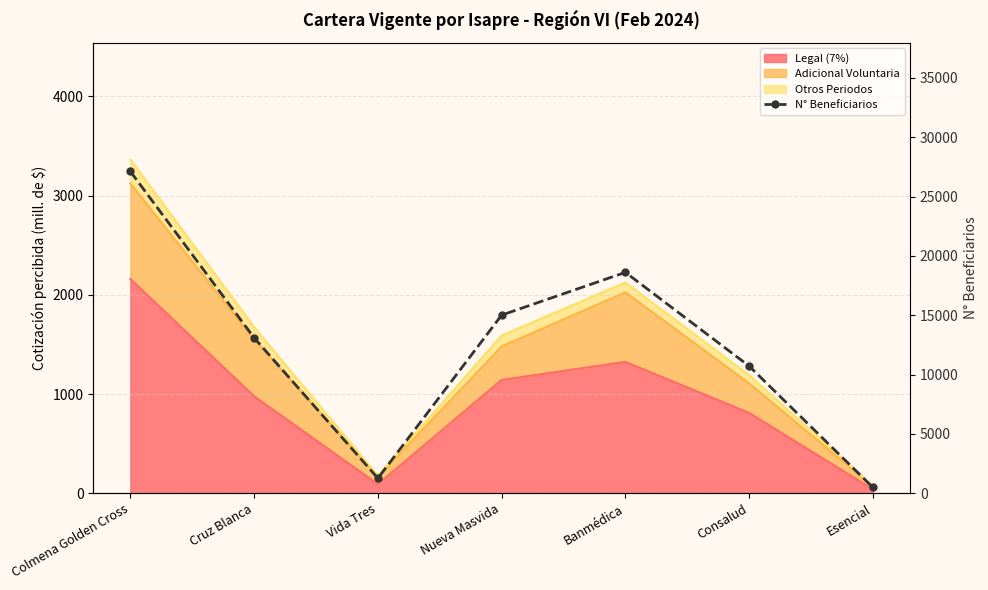

Where is the first local maximum?

Banmédica